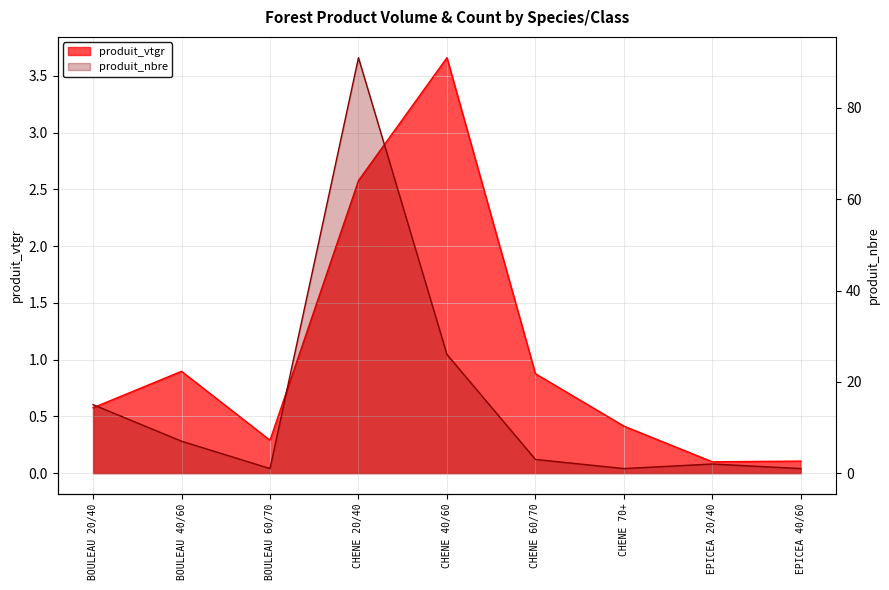

In produit_nbre, how many points are lower than both neighbors (excluding endpoints)?

2